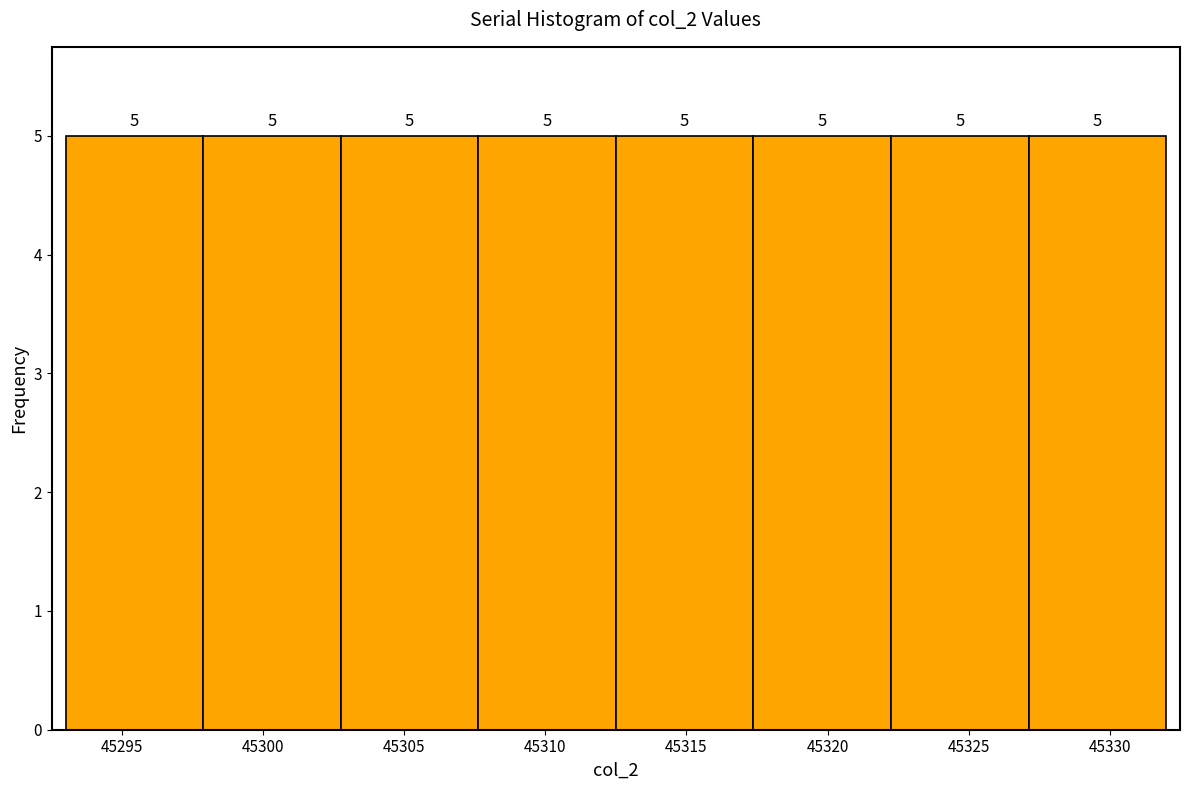

How tall is the bar that spans 45327.0 to 45332.0 on the x-axis? The bar edges are not printed on the chart, so give them approximately, as read against the axis.

5